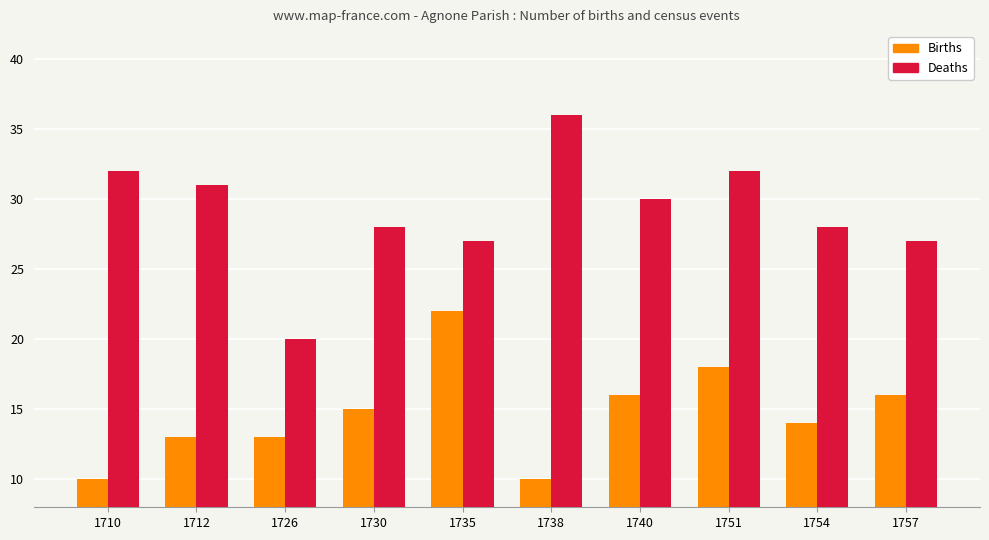

List the series in order of their overall mean, lowest first.

Births, Deaths